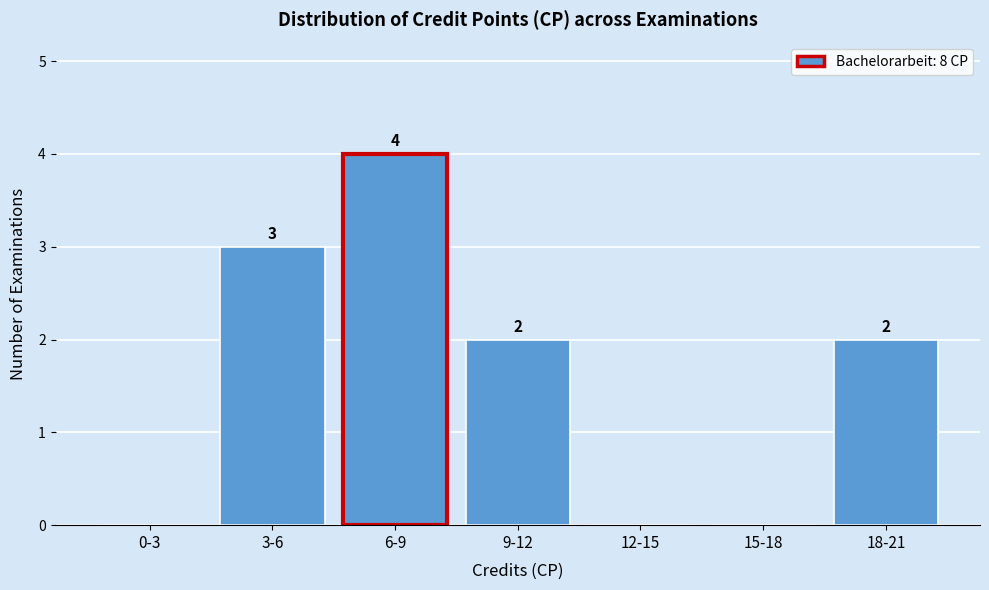

Reading left to right, transcribe all the data shown in this chart.

0-3=0	3-6=3	6-9=4	9-12=2	12-15=0	15-18=0	18-21=2